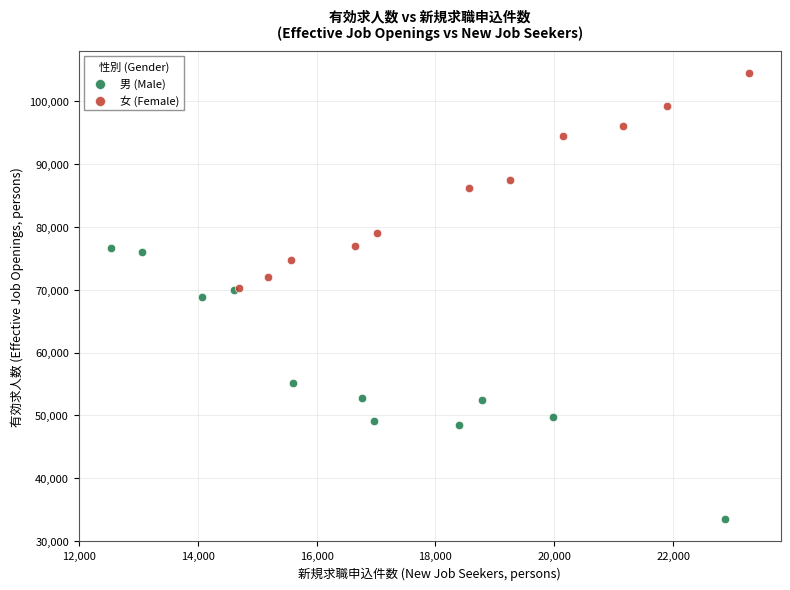

Which series has the largest Y range (max minus min)?

男 (Male)